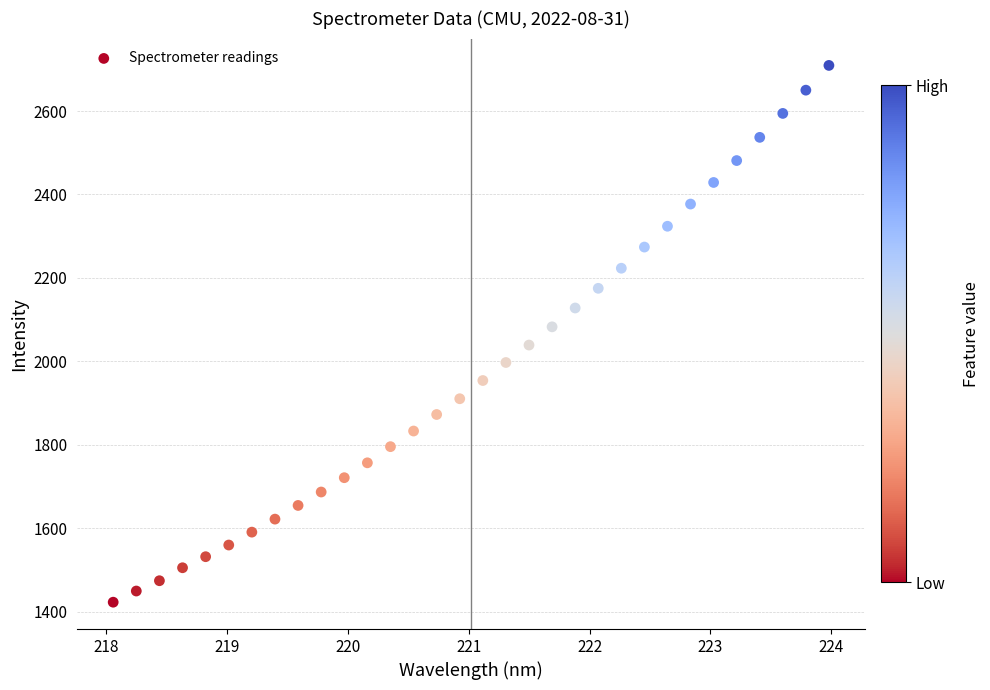

What is the range of Y values (max minus min)?

1286.8